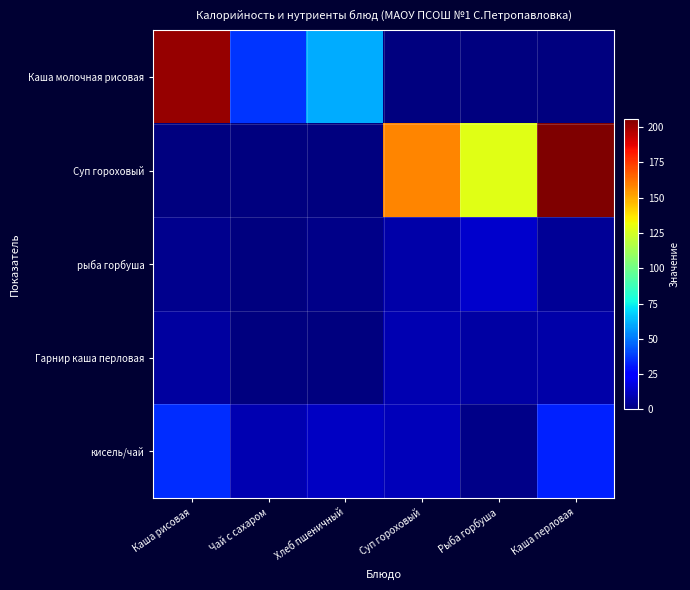

What is the total value across all series at Каша рисовая?

245.9